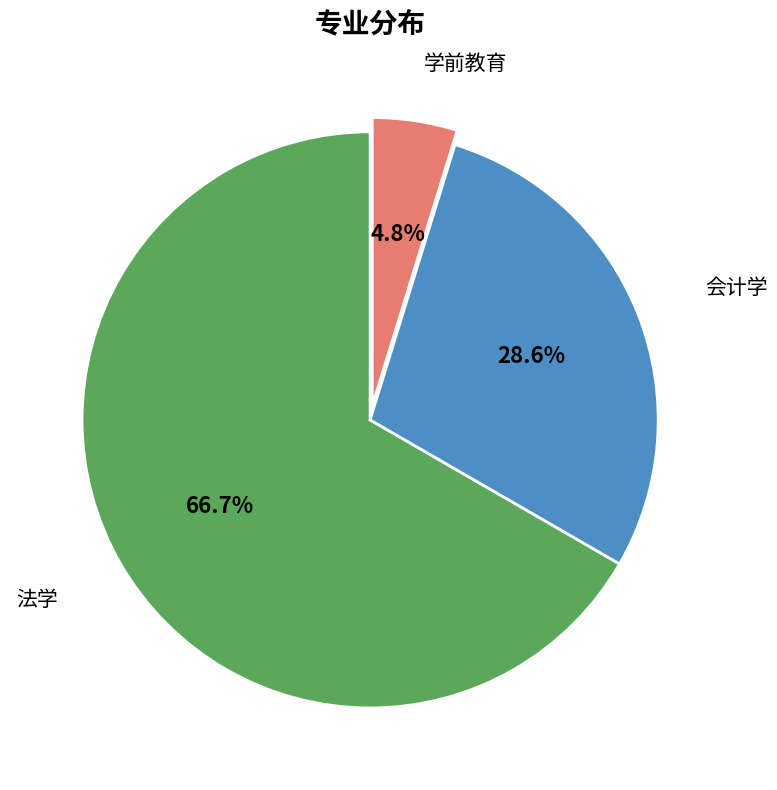

Does any single category account for the majority?

Yes